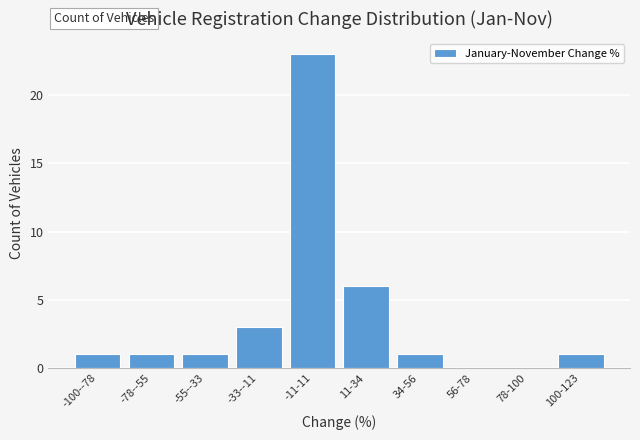

Reading left to right, extract all data points from this chart.

-100--78=1	-78--55=1	-55--33=1	-33--11=3	-11-11=23	11-34=6	34-56=1	56-78=0	78-100=0	100-123=1